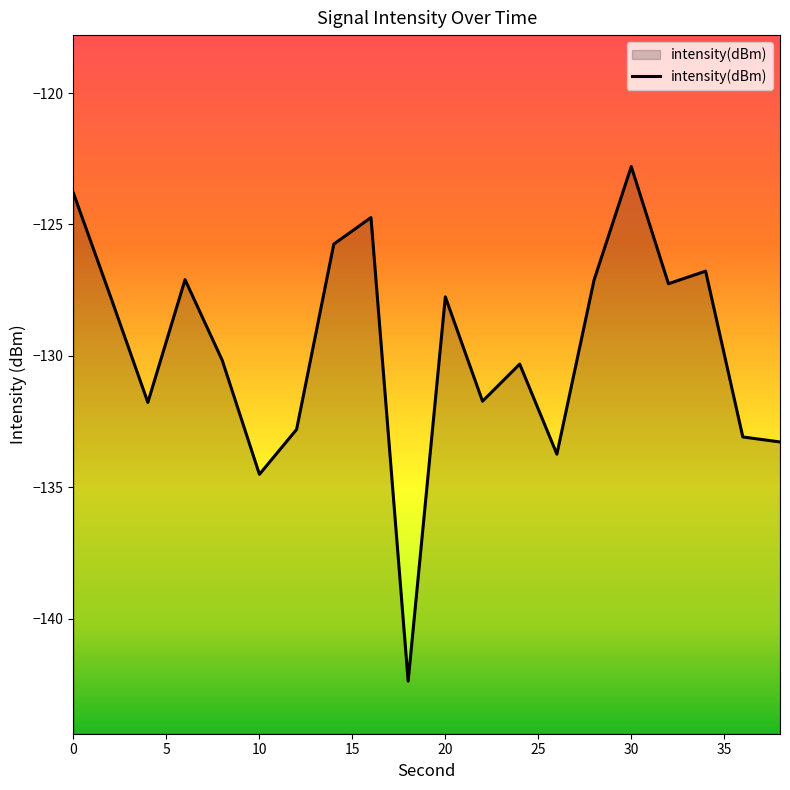

At which category does the chart reach its minimum across all series?

18